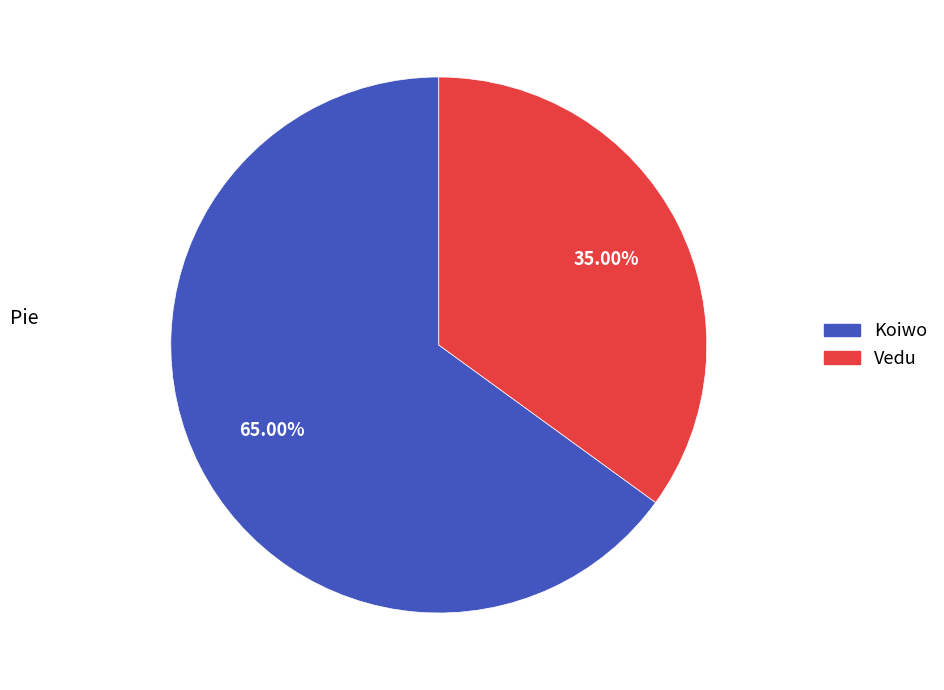

True or false: Vedu accounts for 30% of the total.

False